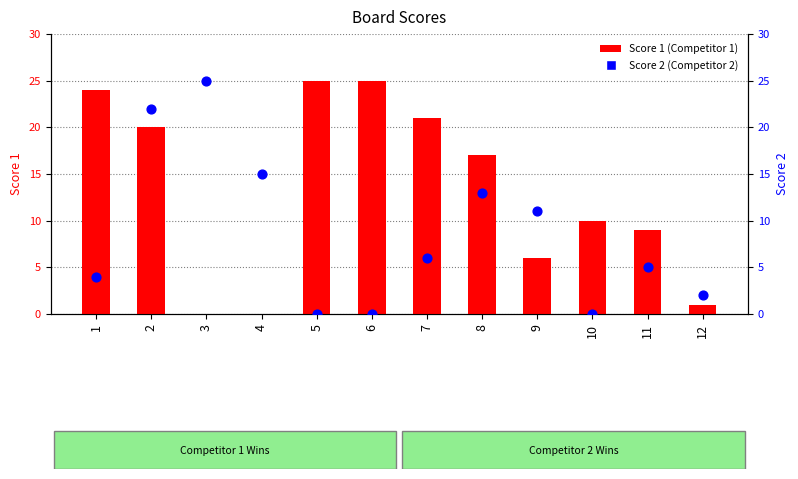

Which series has the largest total across all categories?

Score 1